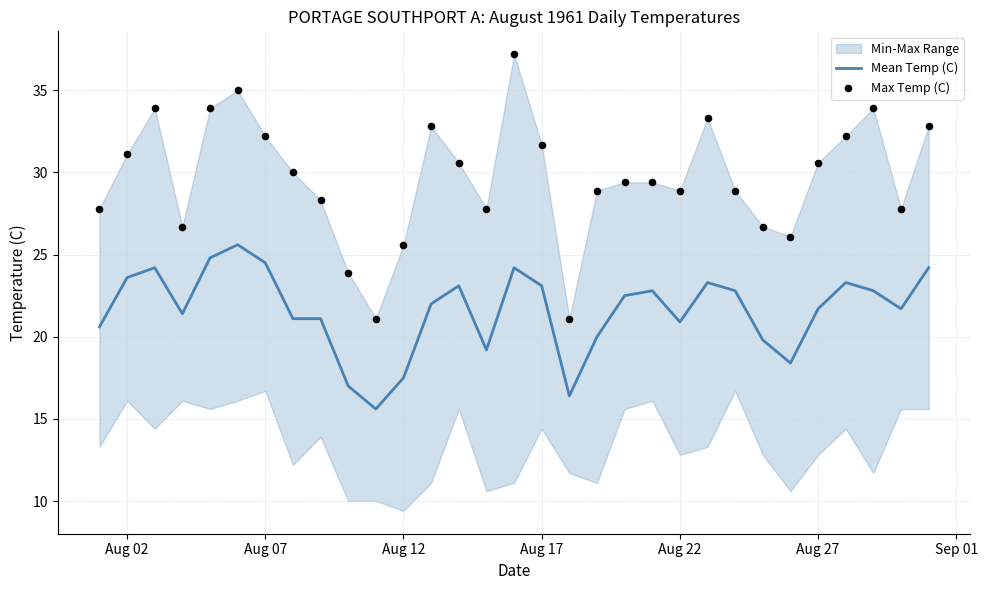

Which series has the largest Y range (max minus min)?

Max Temp (C)